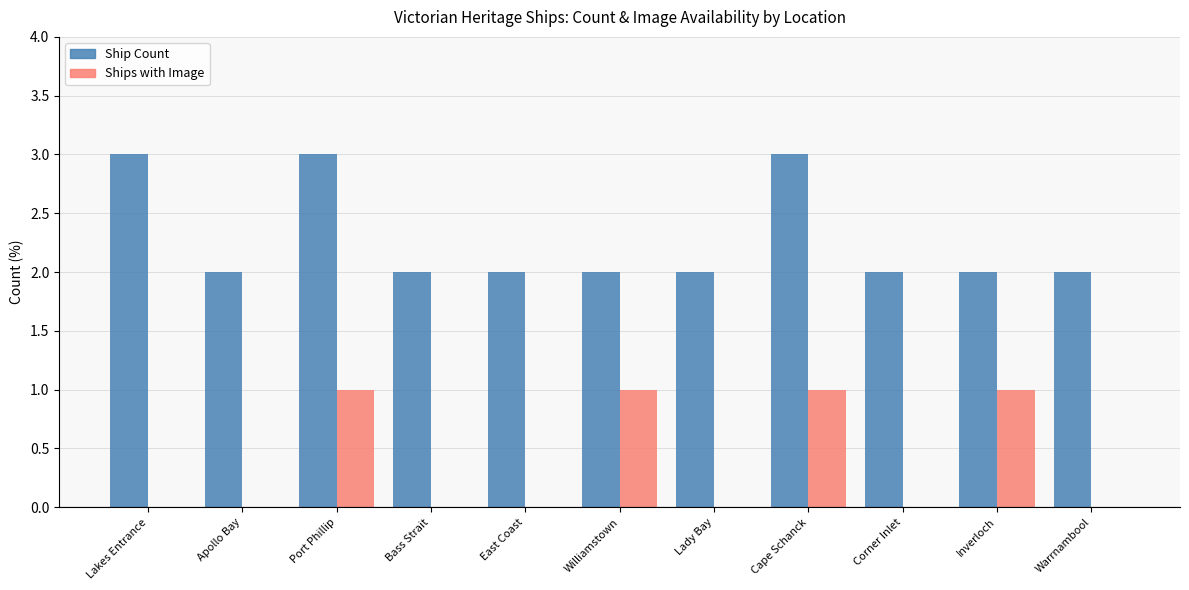

Reading left to right, transcribe all the data shown in this chart.

Ship Count: 3	2	3	2	2	2	2	3	2	2	2
Ships with Image: 0	0	1	0	0	1	0	1	0	1	0